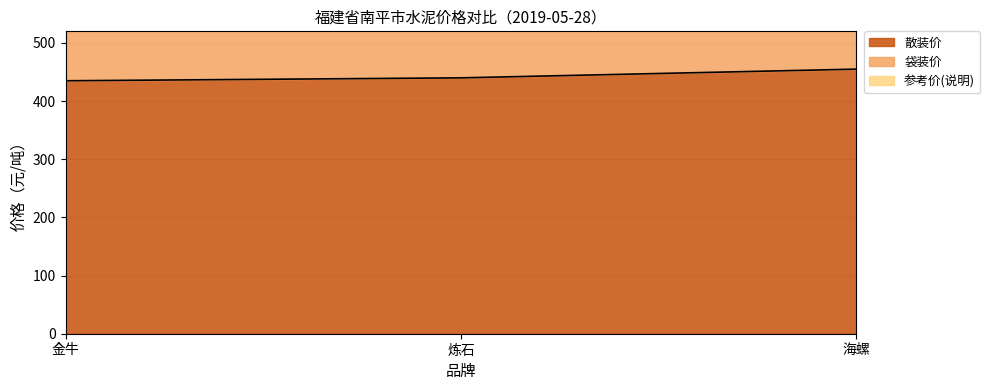

The value of 散装价 at 炼石 is 106. True or false?

False